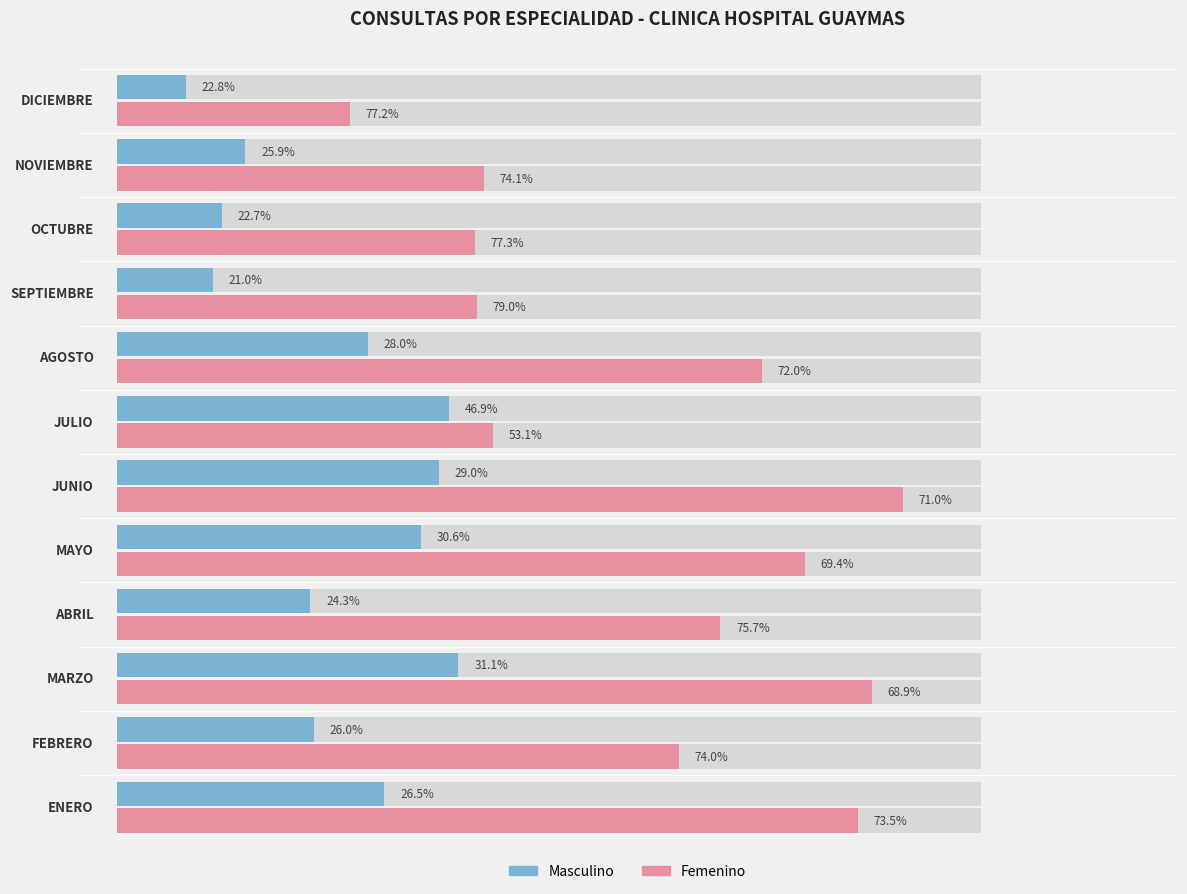

Rank the series by their average value, from lowest to highest.

Masculino, Femenino